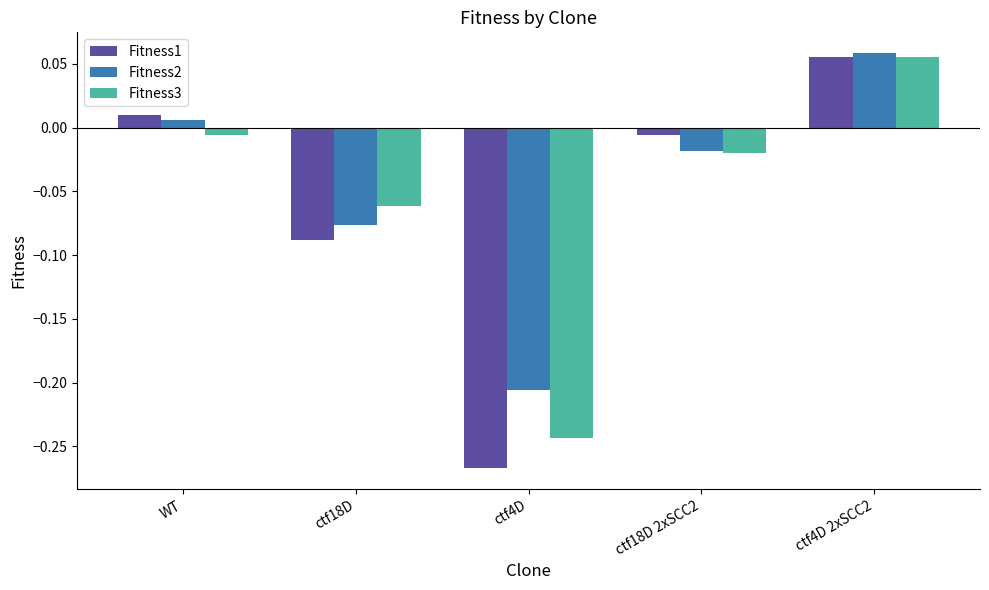

The Fitness1 series shows -0.4 at ctf4D. True or false?

False